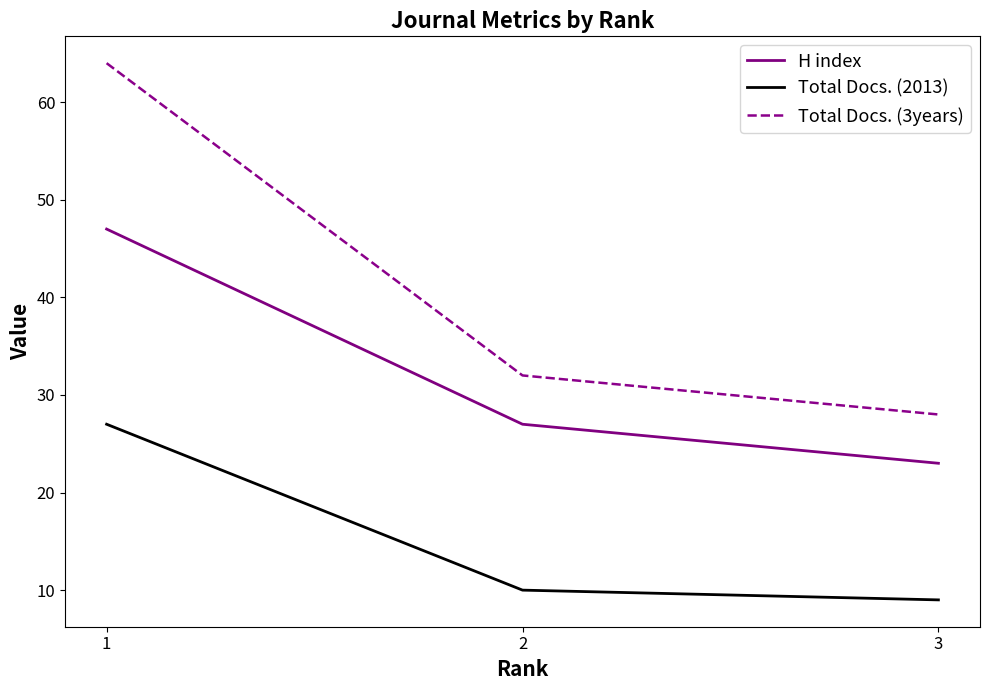

Where does the H index series first go above 27?

1